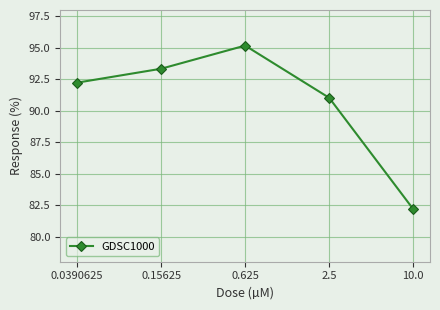

What is the change in value from 0.0390625 to 0.625?

+2.9